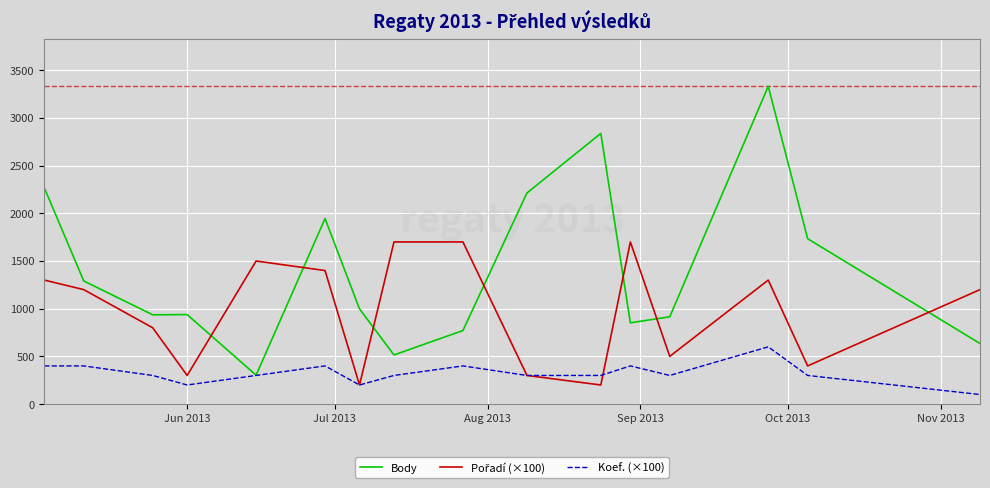

Which series has the largest range (max minus min)?

Body